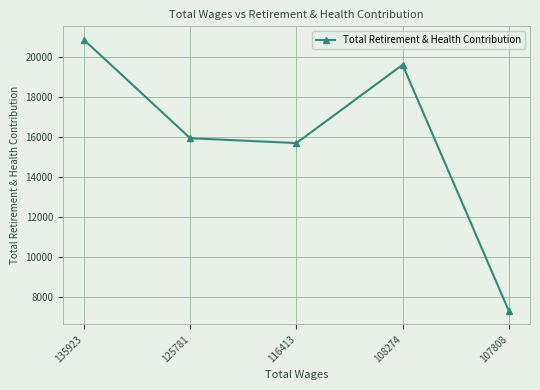

At which category does the data reach its first local valley?

116413